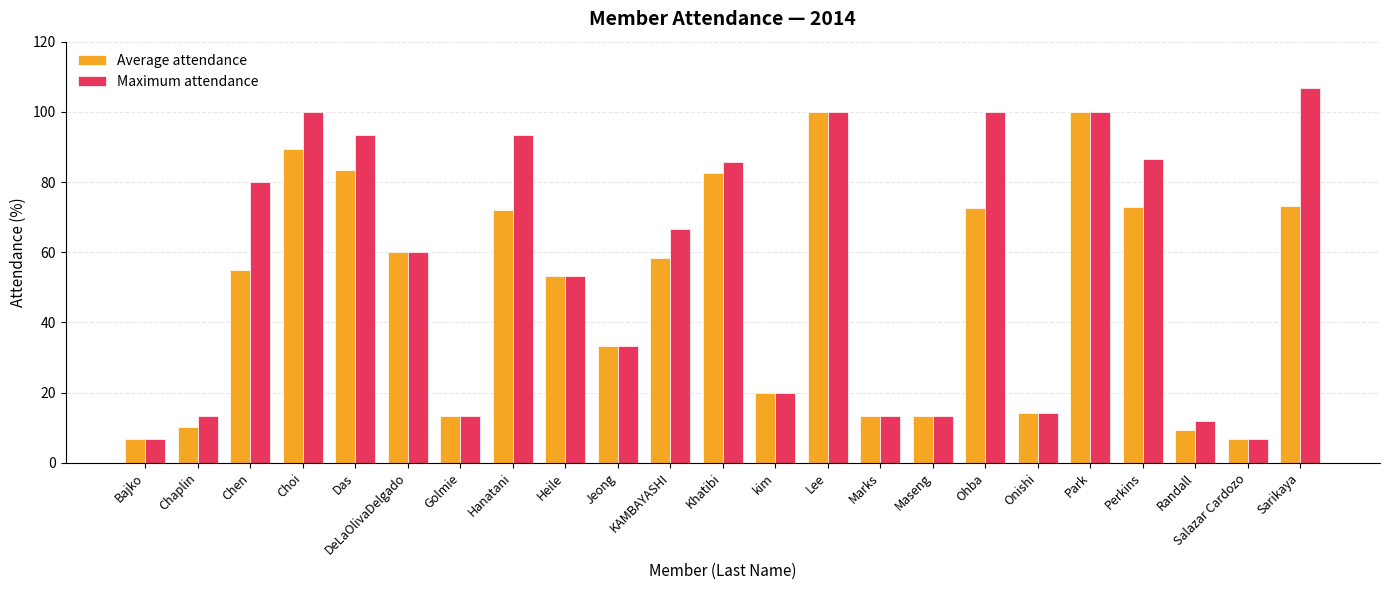

Are the bars grouped side by side (vs. stacked)?

Yes